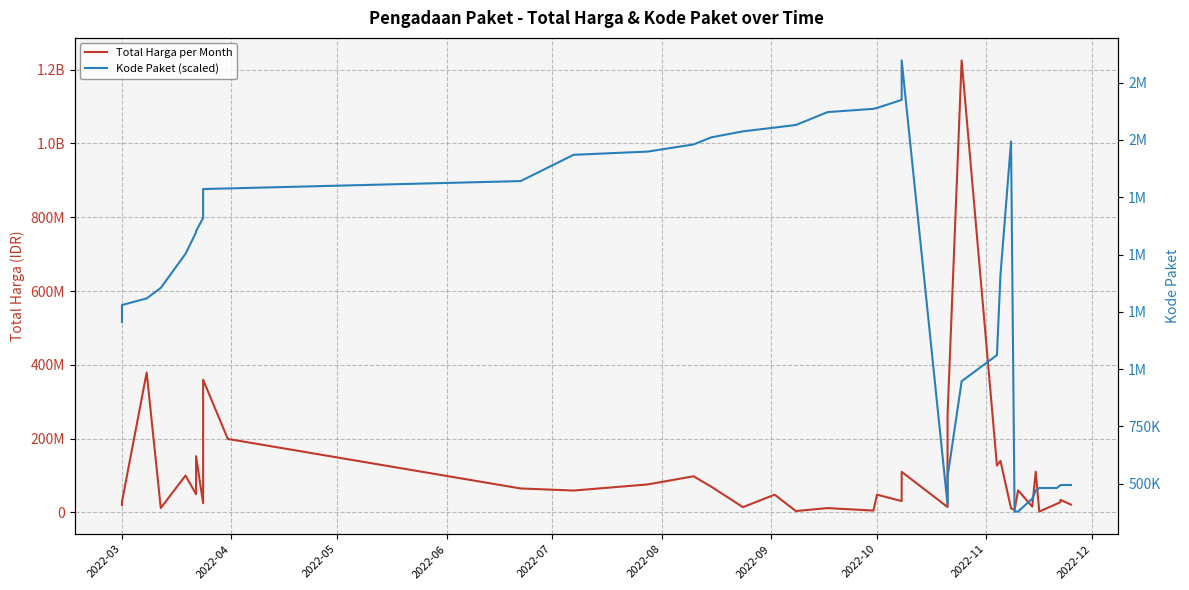

True or false: Total Harga per Month and Kode Paket (scaled) intersect in this chart.

False